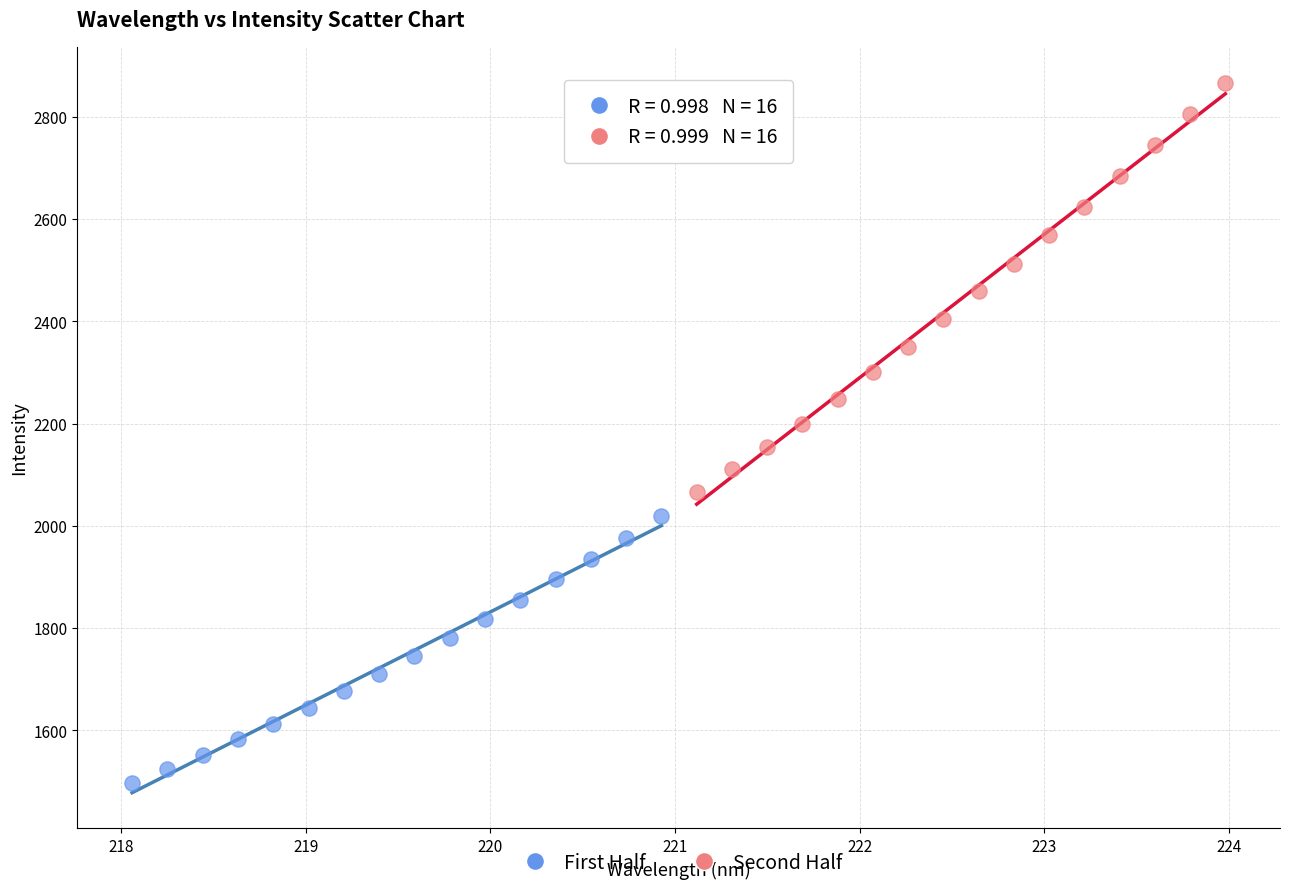

Which series has the largest Y range (max minus min)?

Second Half